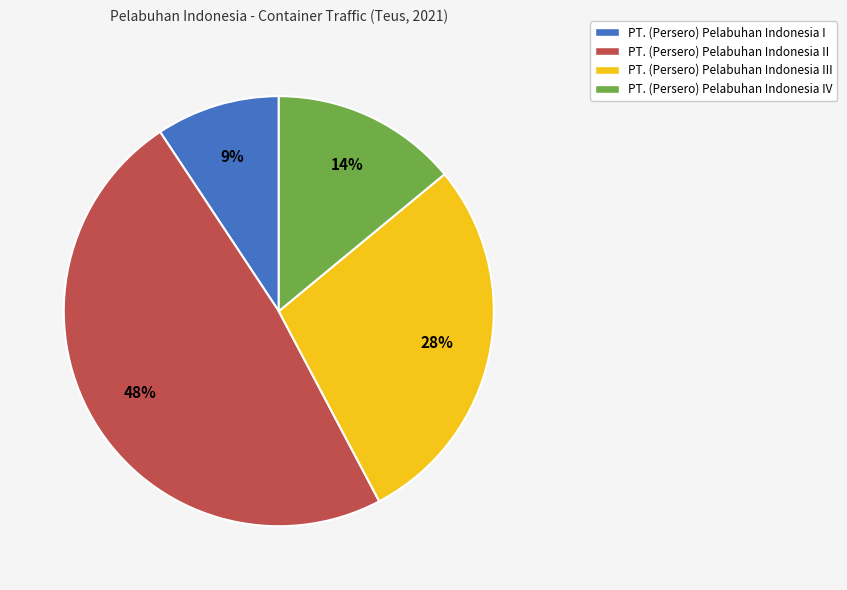

True or false: PT. (Persero) Pelabuhan Indonesia I accounts for 1% of the total.

False